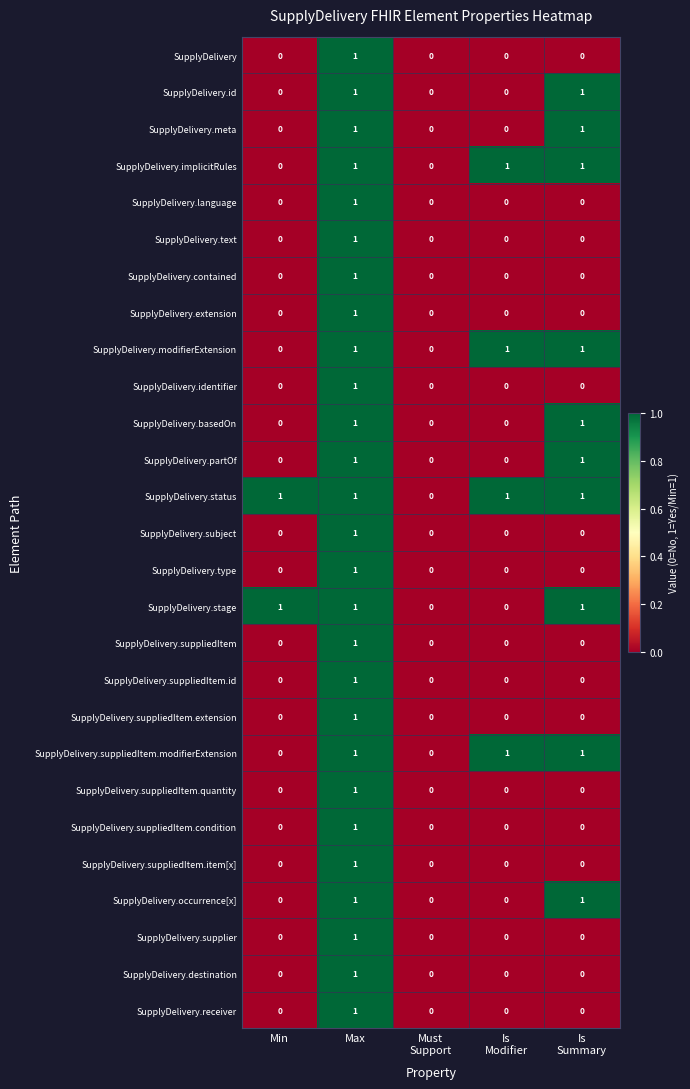

What is the difference between the highest and lowest values at Min?

1